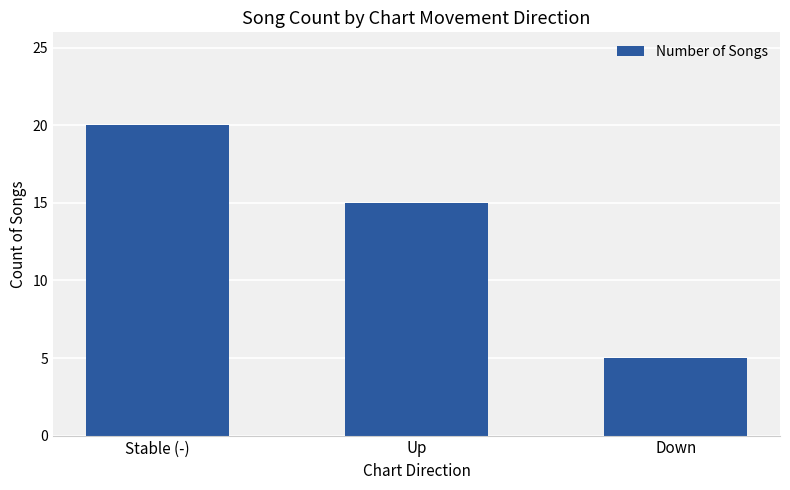

Reading left to right, what are all the values shown in this chart?

Stable (-)=20	Up=15	Down=5